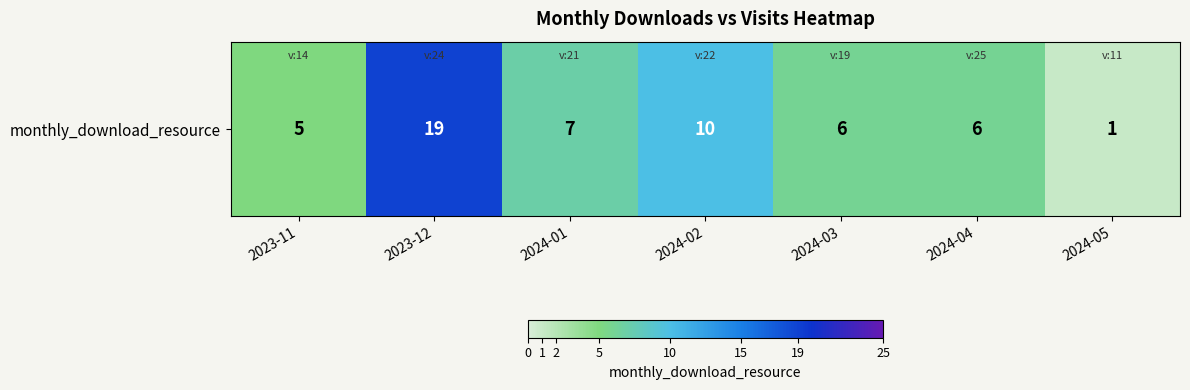

Reading left to right, what are all the values shown in this chart?

2023-11=5	2023-12=19	2024-01=7	2024-02=10	2024-03=6	2024-04=6	2024-05=1